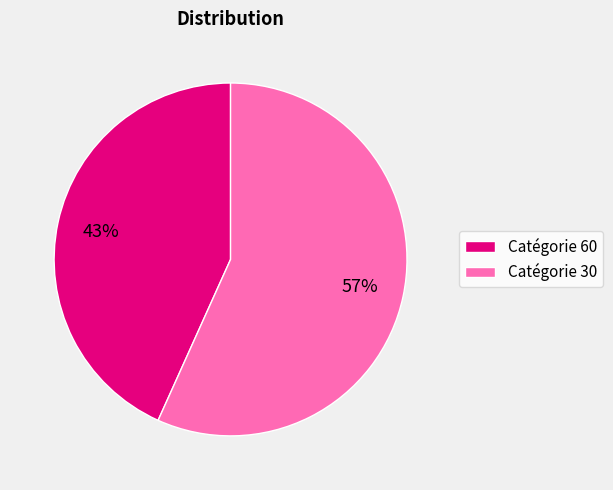

Is it true that Catégorie 30 is 71% of the pie?

False